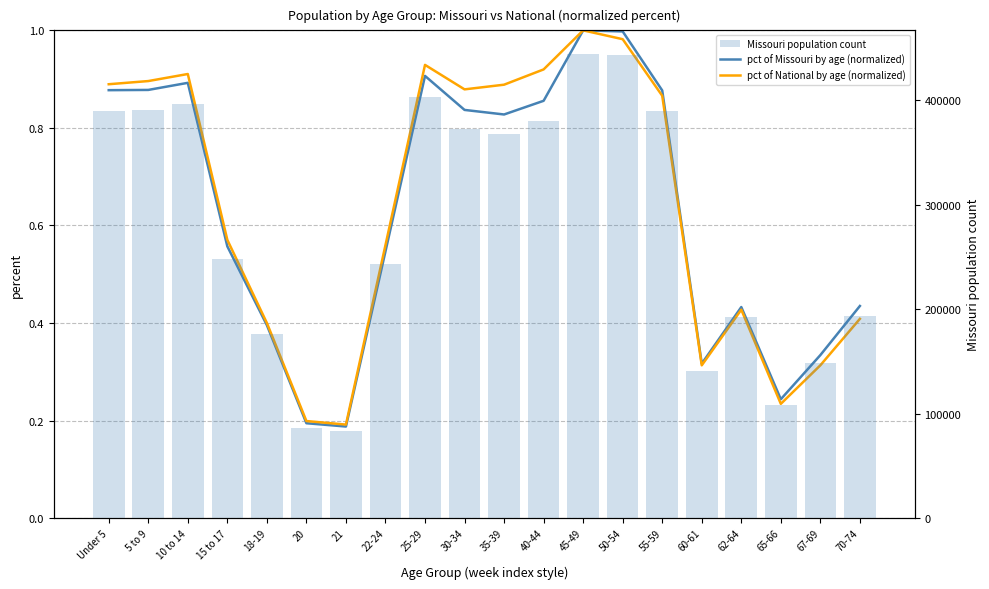

List the series in order of their peak value, lowest first.

pct of Missouri by age (normalized), pct of National by age (normalized), Missouri population count